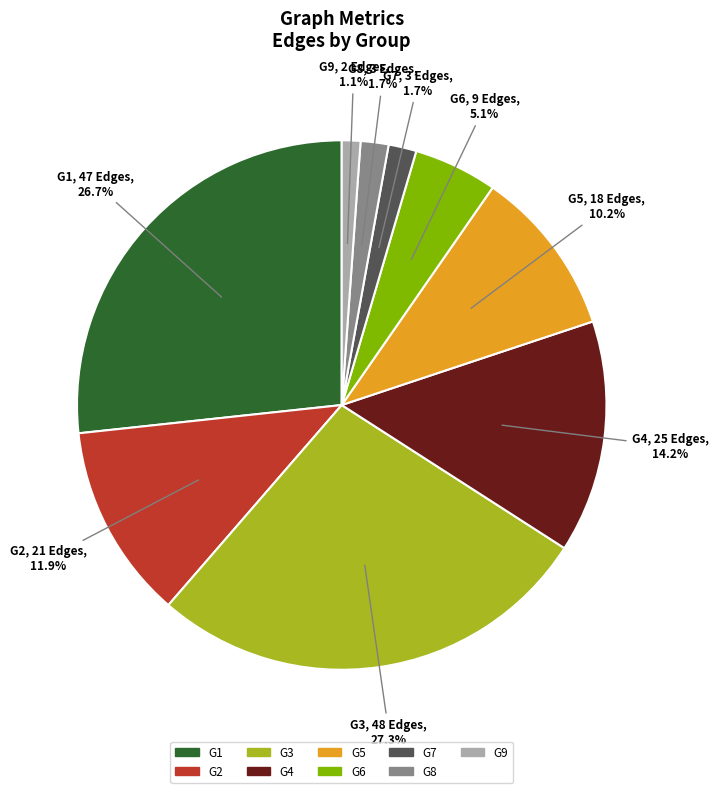

What is the ratio of the value at G7 to the value at G5?

0.2